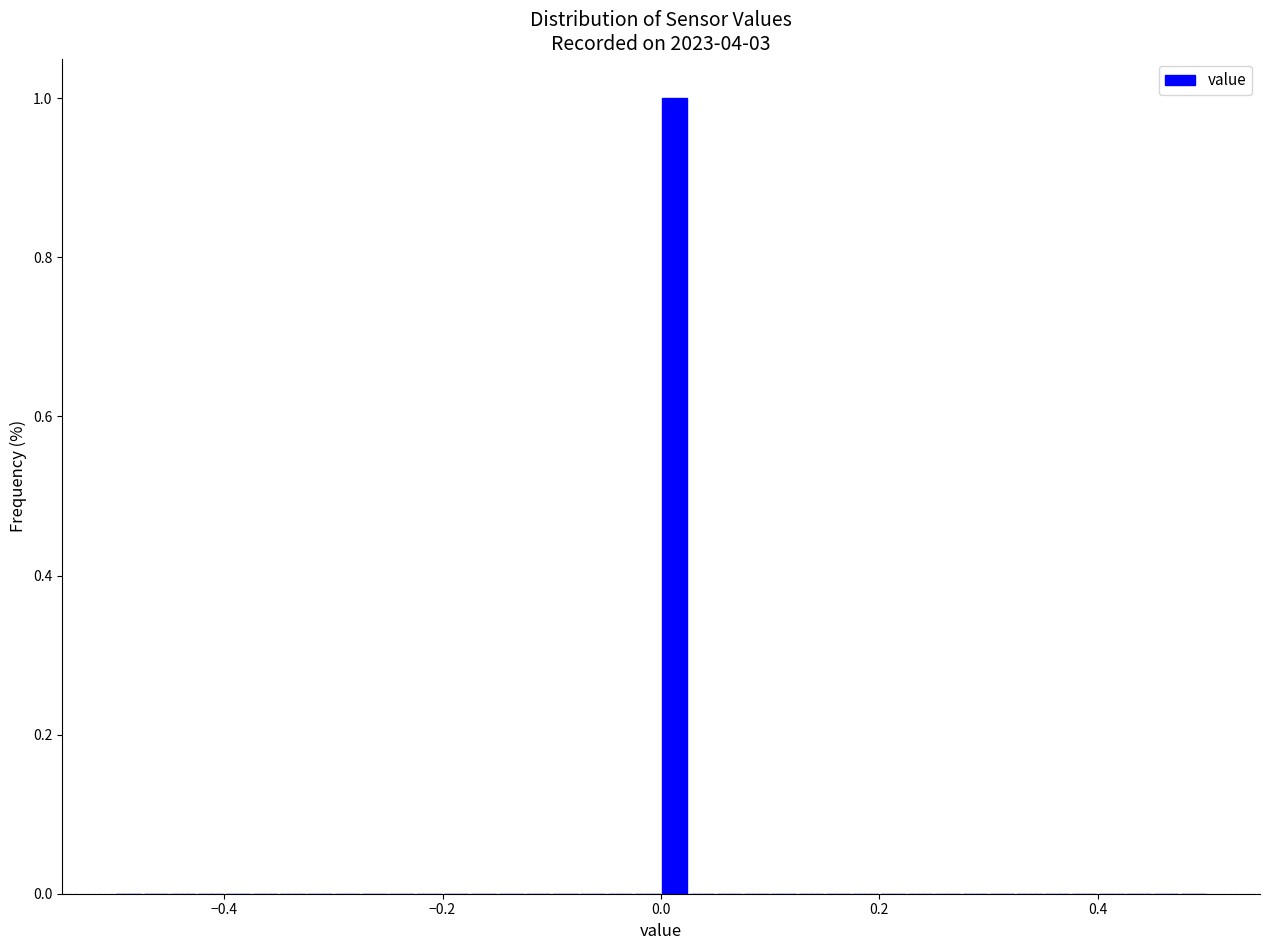

Around what value on the x-axis is the tallest bar? Give the approximate position of its centre, as read against the axis.

0.02